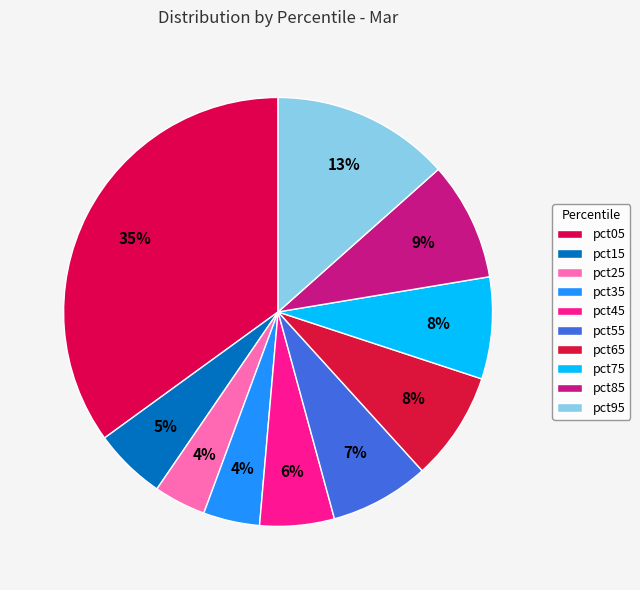

True or false: pct85 accounts for 22% of the total.

False